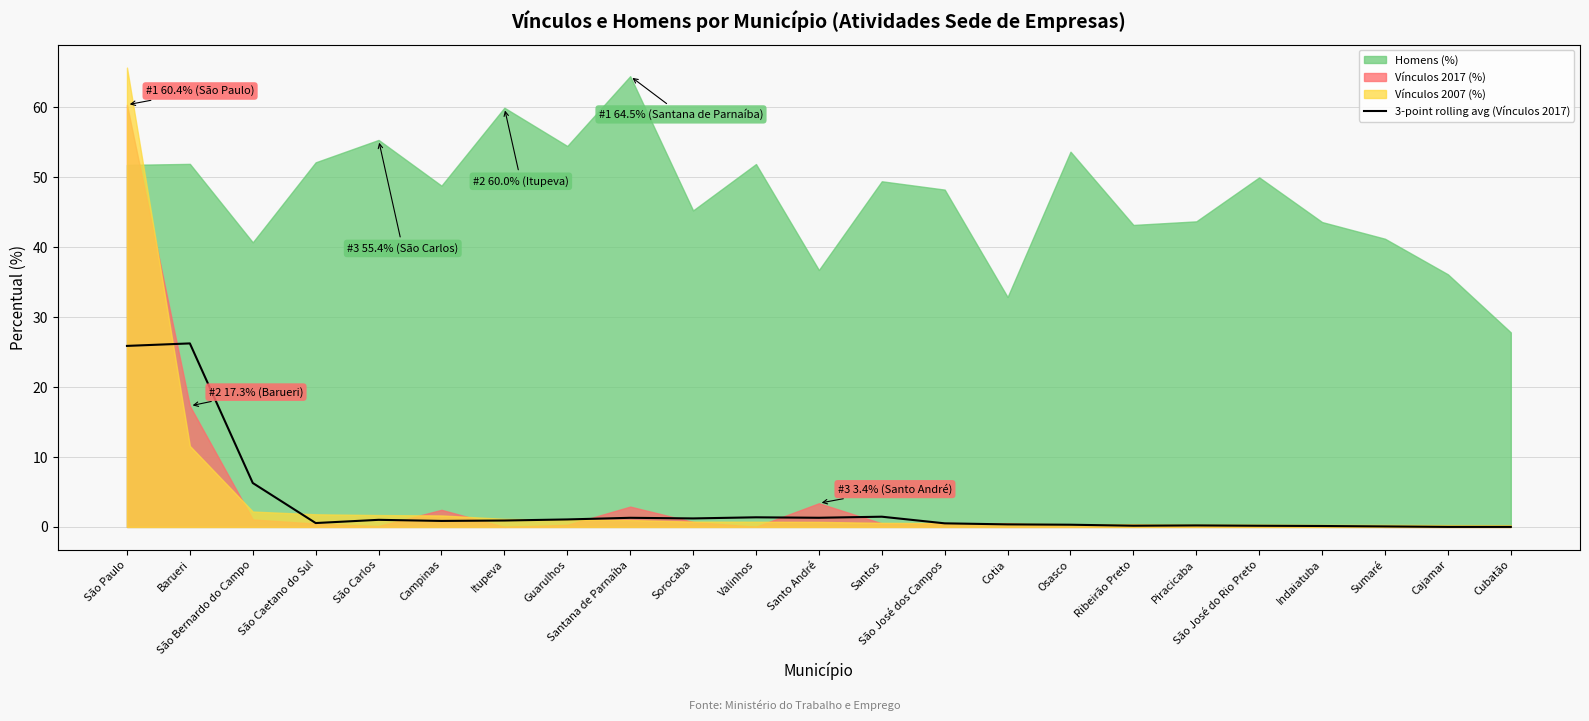

What is the sum of all values?

71.5